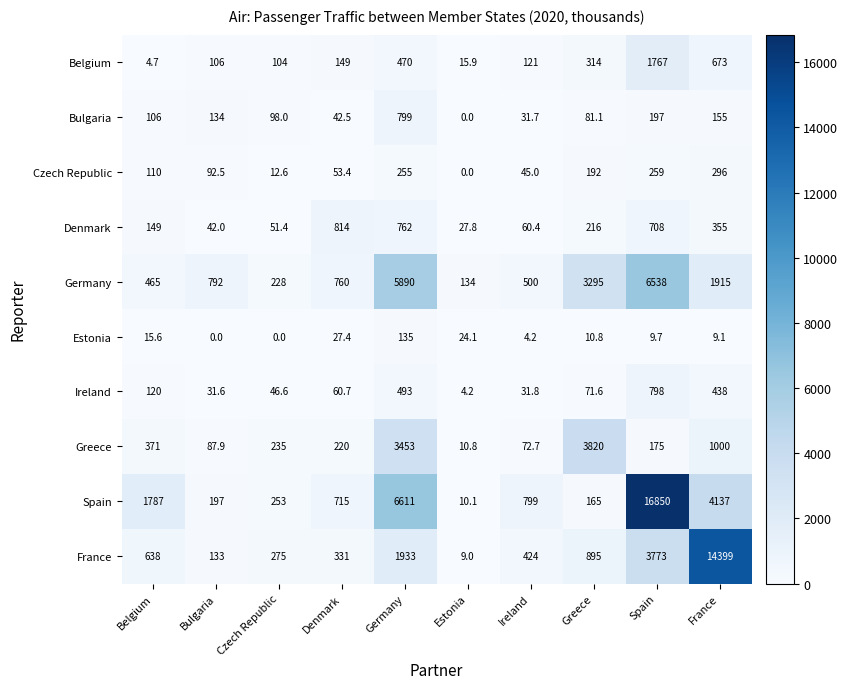

What is the average value of the Denmark series?

318.6